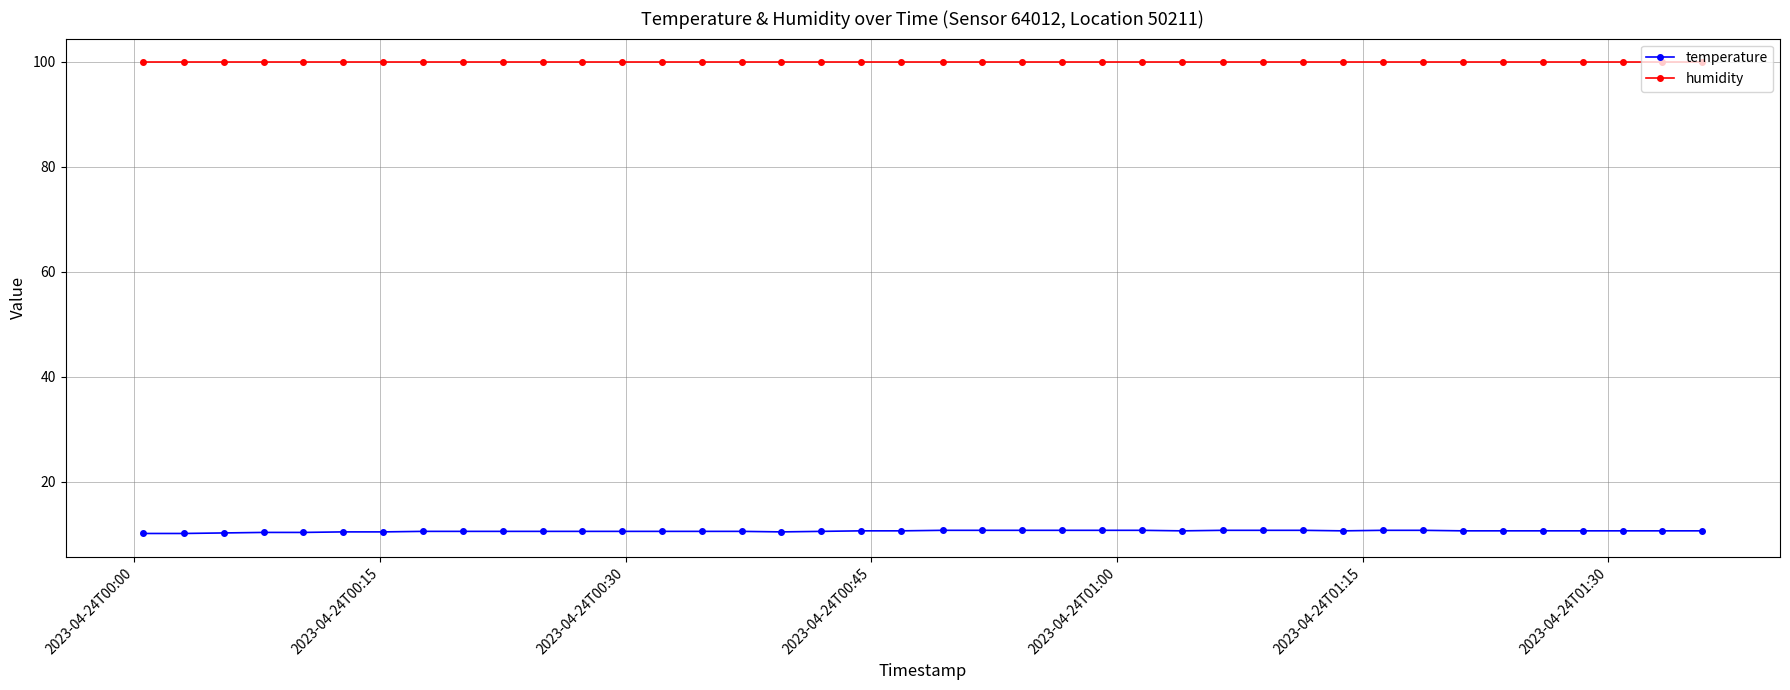

What is the smallest value displayed?

10.2